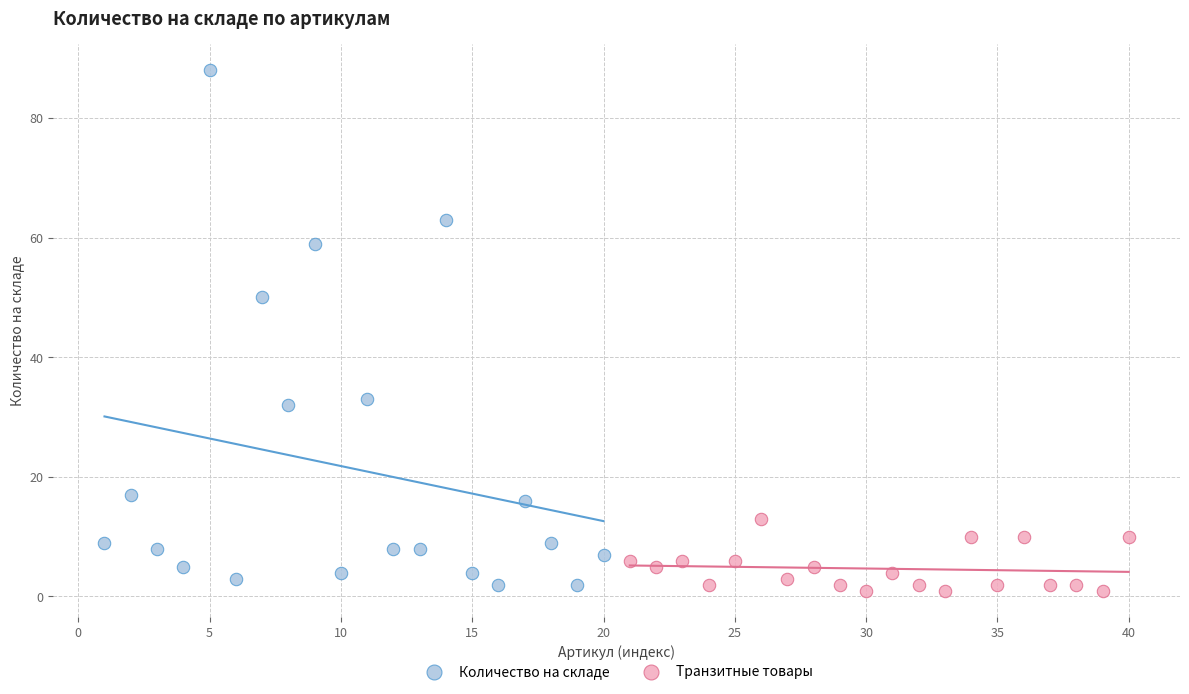

Which series contains the highest Y value?

Количество на складе